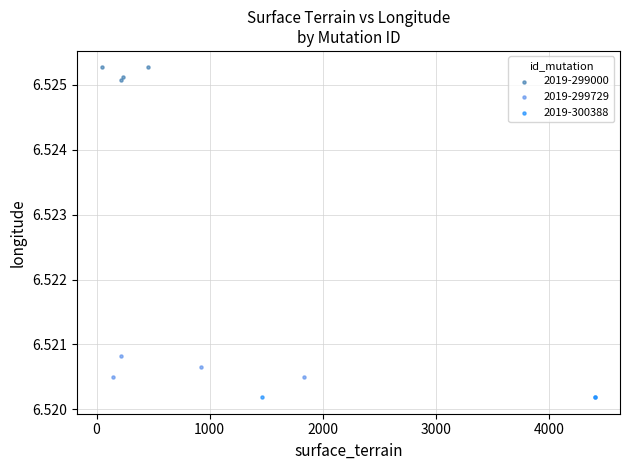

Which series contains the highest Y value?

2019-299000